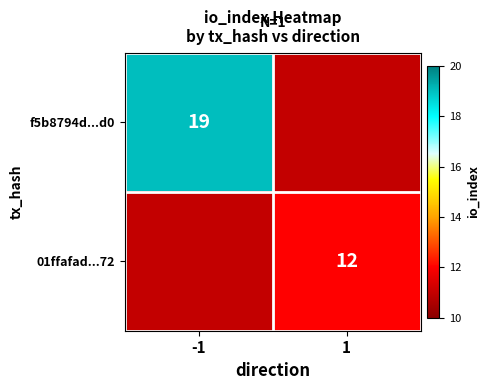

Is the value of f5b8794d...d0 at -1 greater than the value of 01ffafad...72 at 1?

Yes